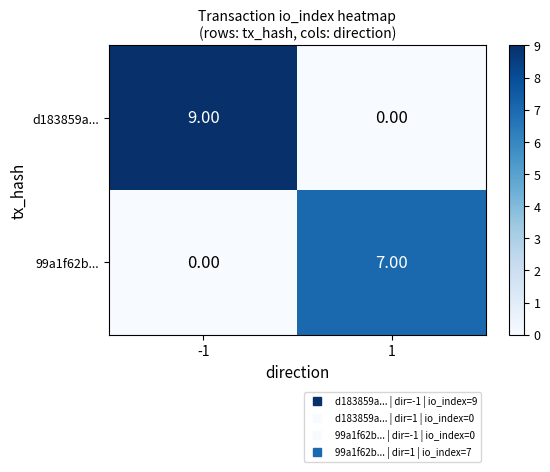

What is the sum of the 99a1f62b... values at 1 and -1?

7